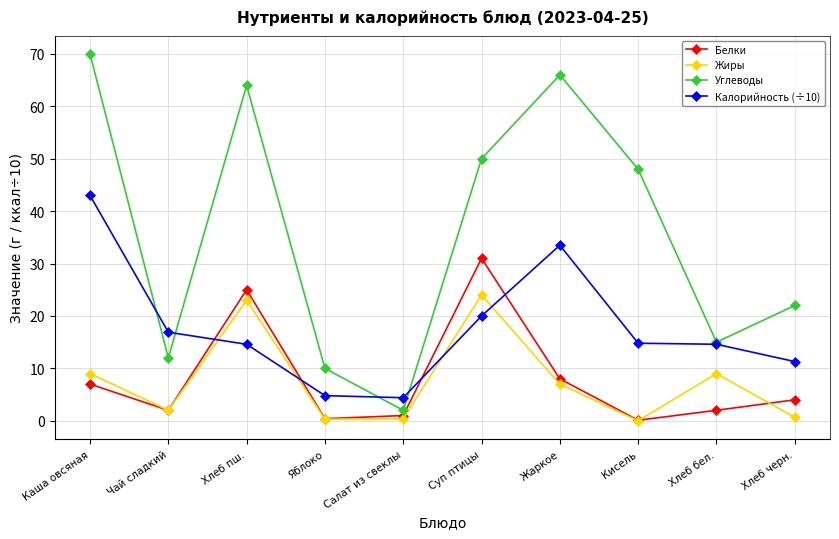

True or false: Жиры has more than 0 points higher than both neighbors.

True